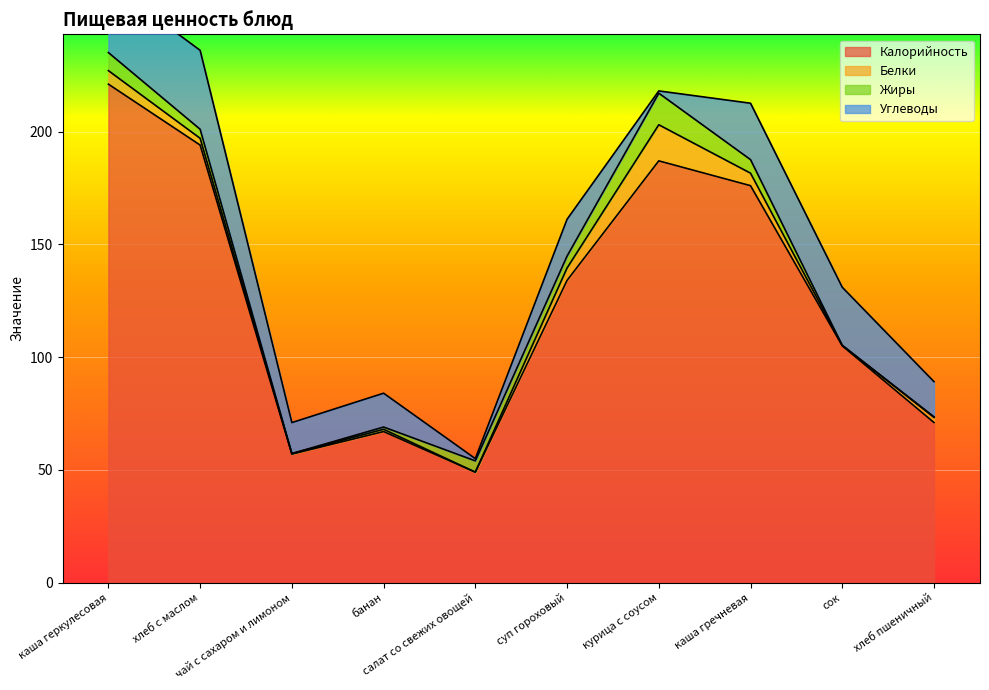

Reading left to right, what are all the values shown in this chart?

Калорийность: 221.0	194.0	57.0	67.0	49.0	134.0	187.0	176.0	105.0	71.0
Белки: 6.0	3.0	0.2	1.0	0.0	5.5	16.0	5.5	0.2	2.3
Жиры: 8.0	4.0	0.0	1.0	5.0	5.3	14.0	6.0	0.0	0.3
Углеводы: 31.0	35.0	13.7	15.0	1.0	16.3	1.0	25.0	25.7	15.6